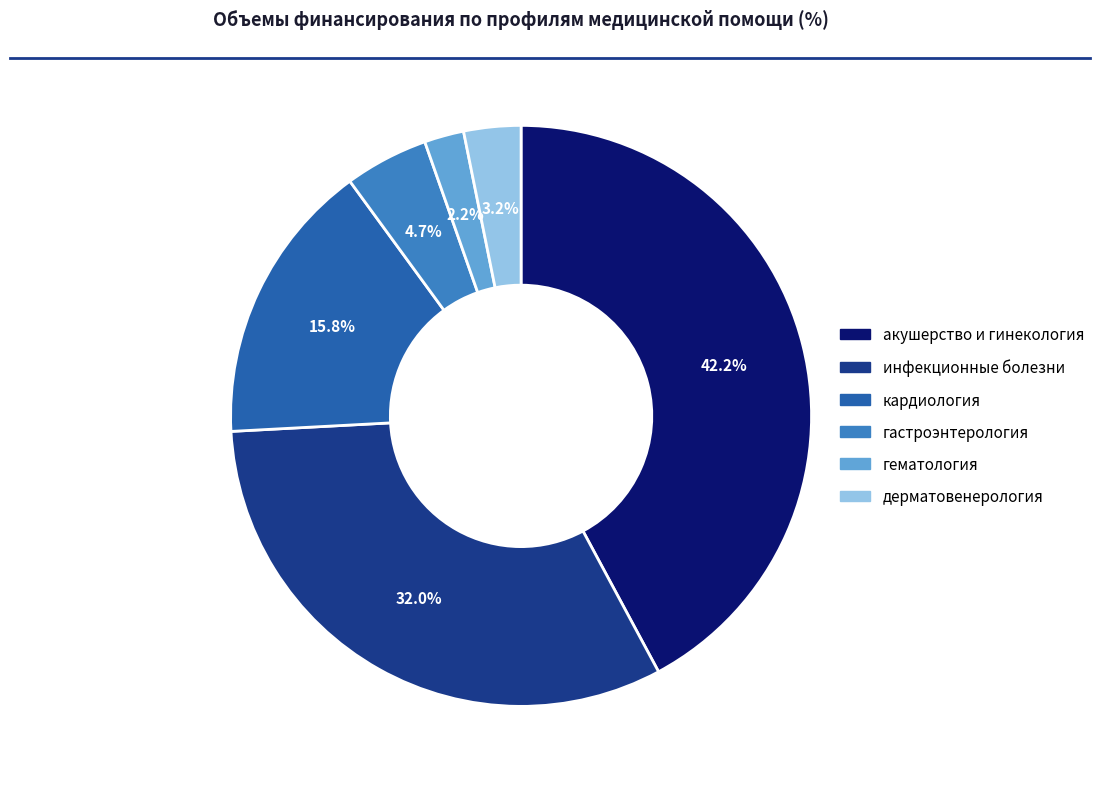

Do дерматовенерология and инфекционные болезни together represent more than half of the pie?

No